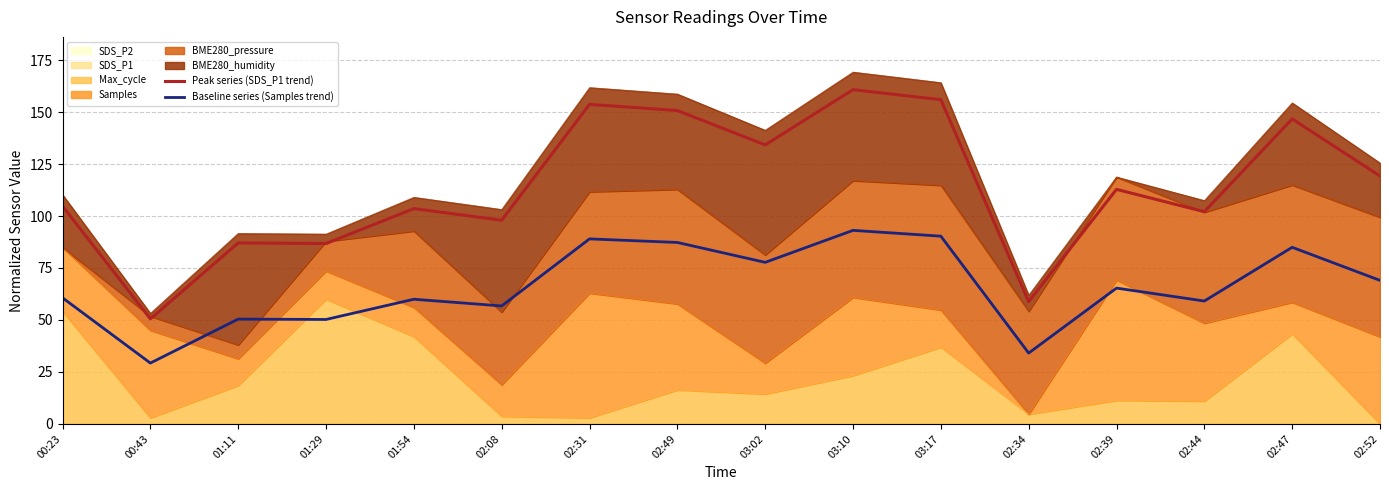

What position from the left is 03:10?

10